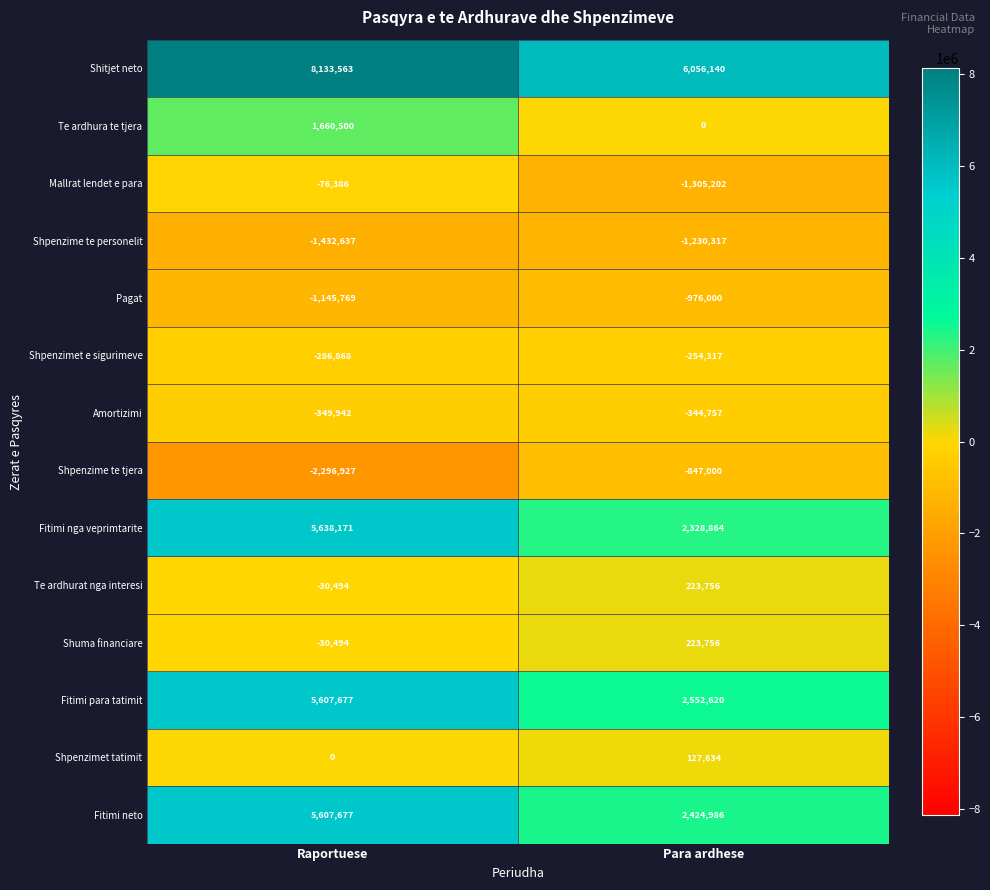

What is the maximum value shown in the chart?

8133563